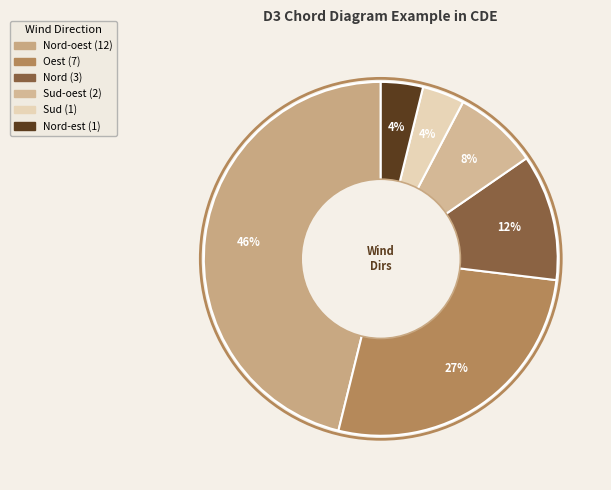

Count the number of slices in the pie.

6